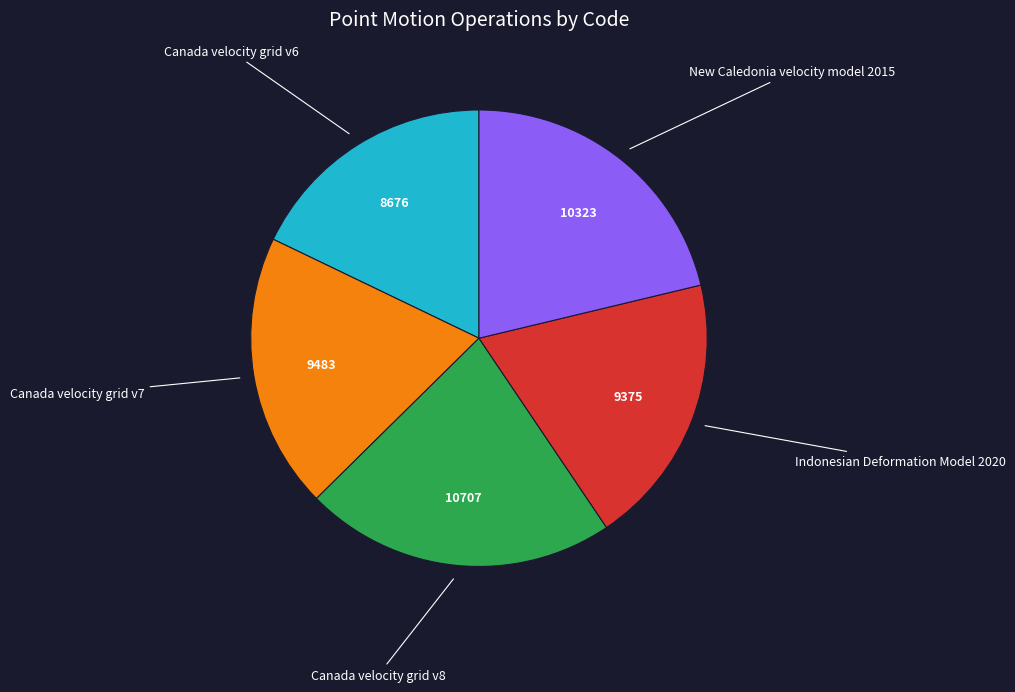

Which category has the biggest portion of the pie?

Canada velocity grid v8